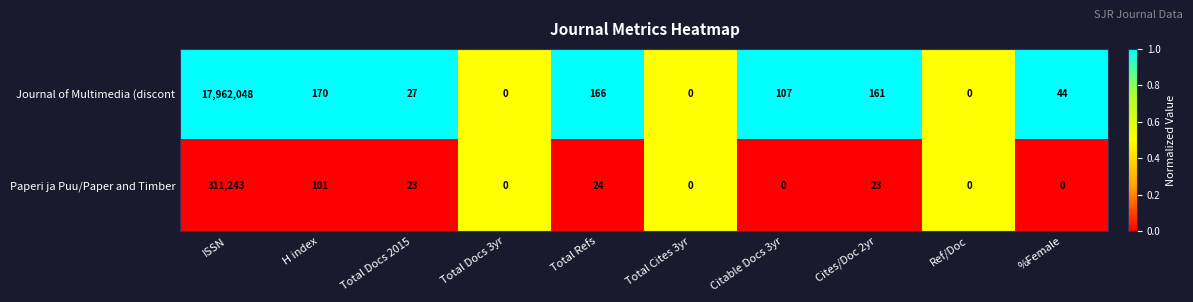

The Paperi ja Puu/Paper and Timber series shows 24 at Total Refs. True or false?

True